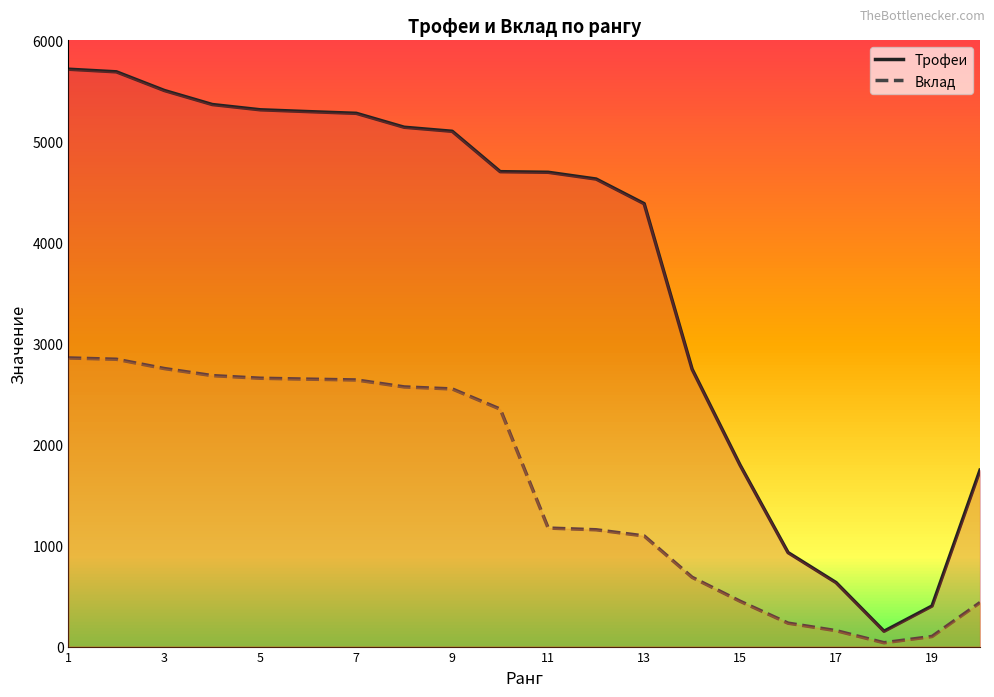

True or false: Вклад and Трофеи intersect in this chart.

False